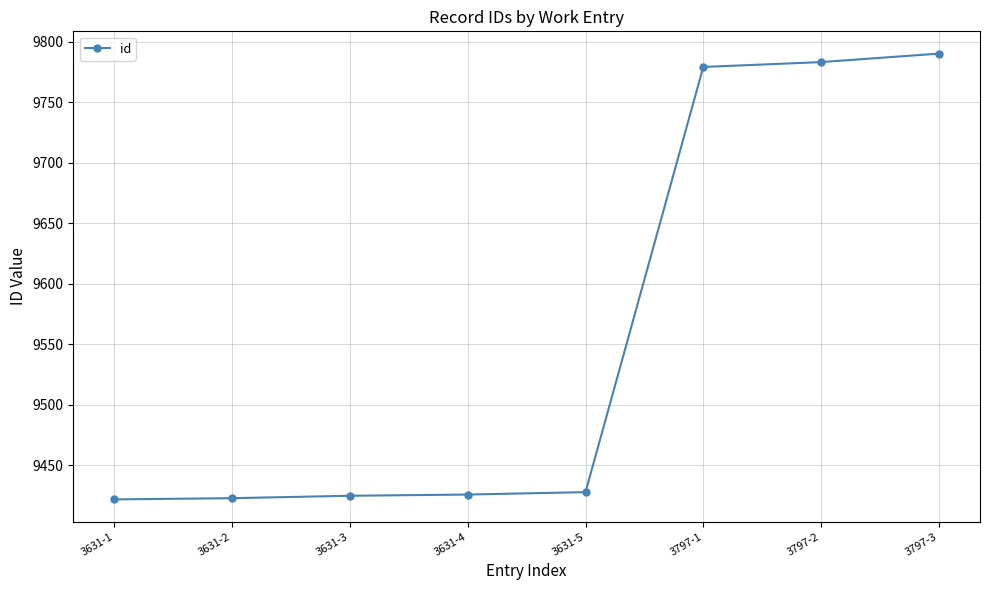

What is the label of the 4th point from the left?

3631-4